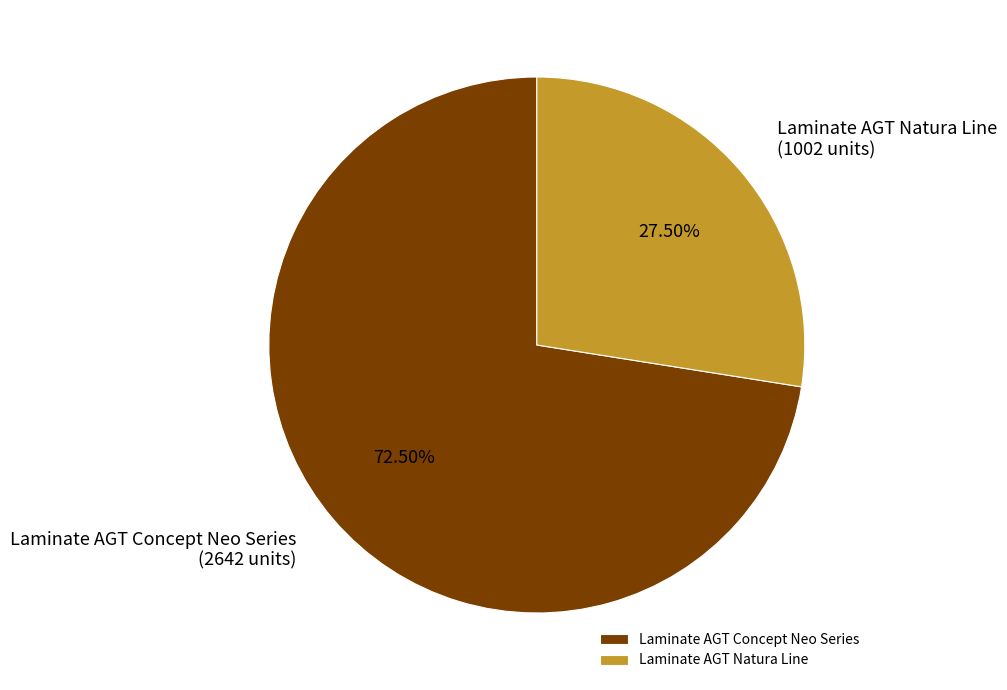

Which category has the biggest portion of the pie?

Laminate AGT Concept Neo Series